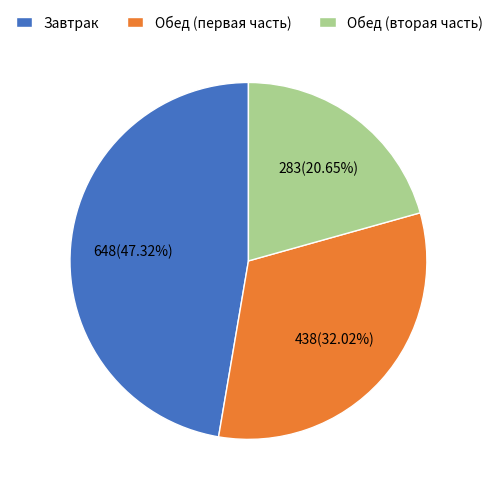

To the nearest percent, what is the average slice percentage?

33%